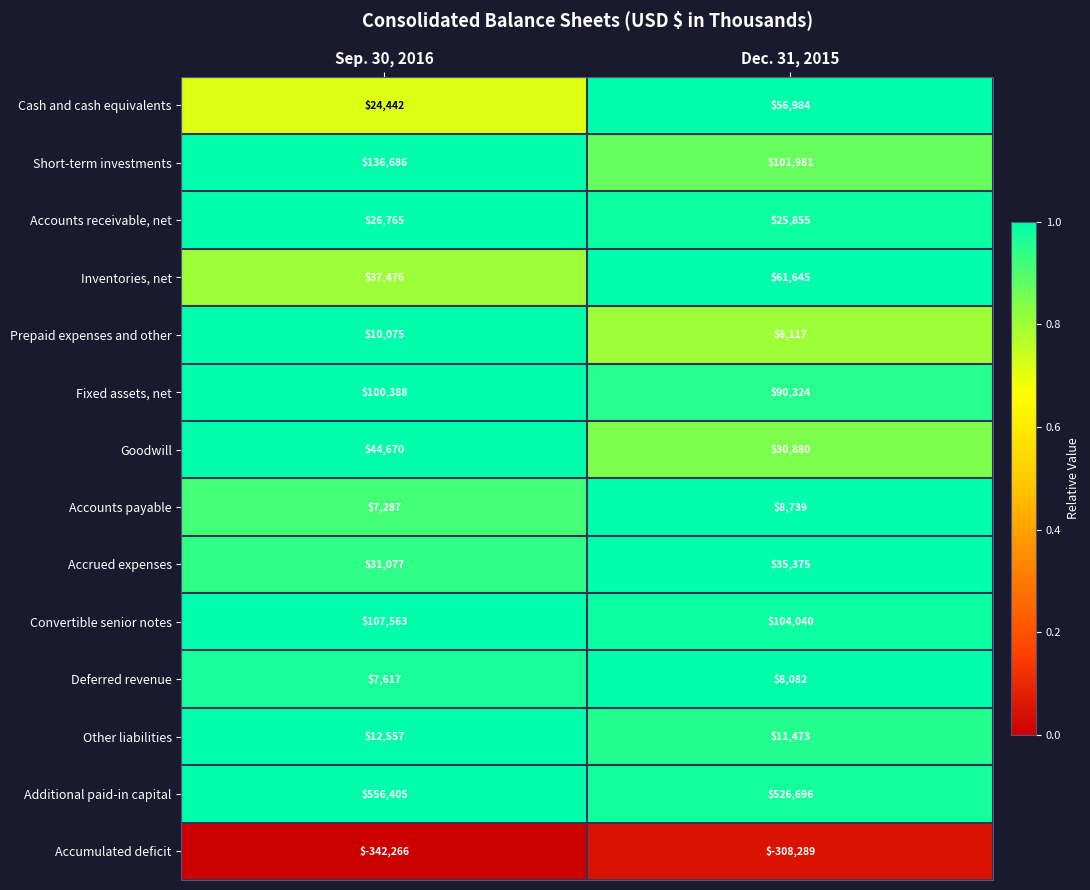

At which category does the chart reach its peak across all series?

Sep. 30, 2016